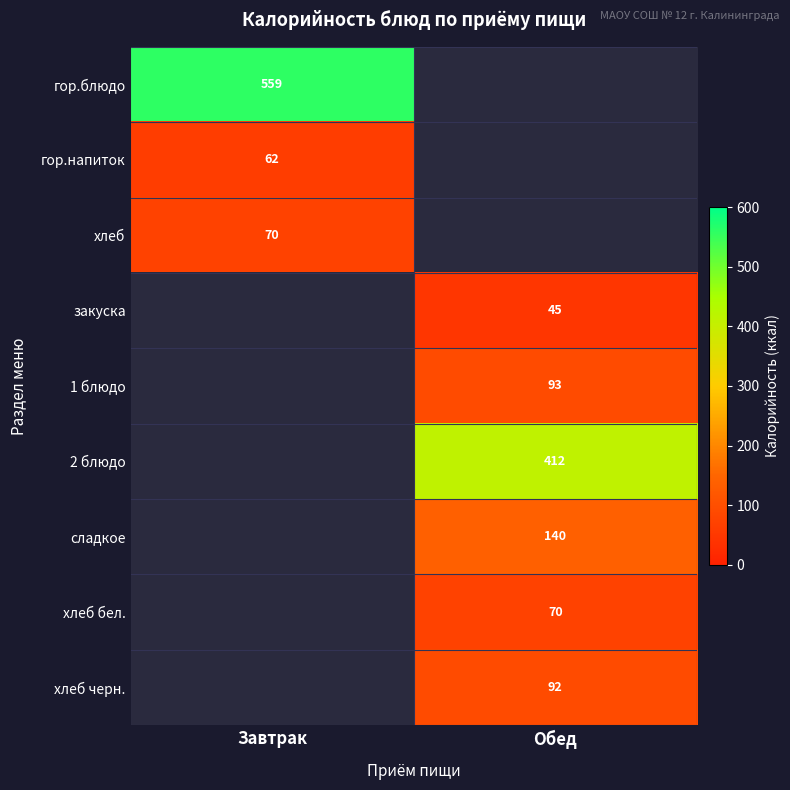

The value of гор.блюдо at Завтрак is 559. True or false?

True